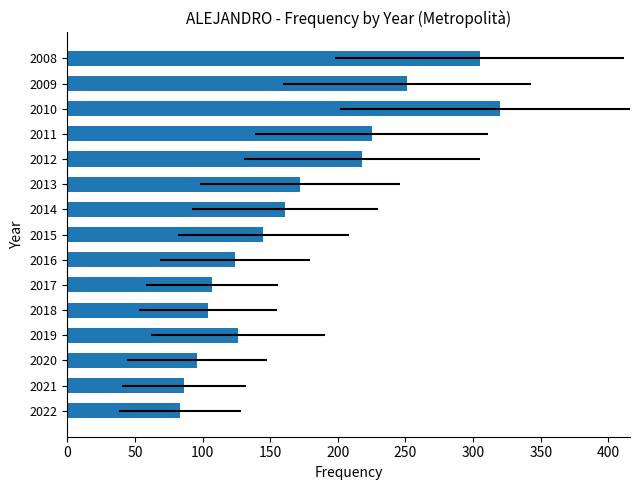

How many bars are there in total?

15